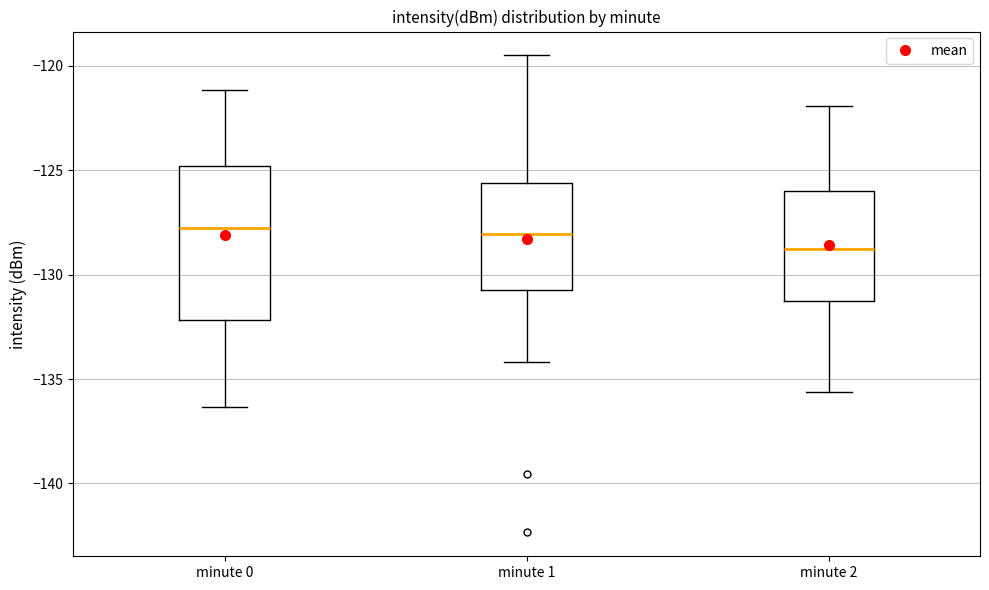

Which box is the tallest, from its lower edge to its upper edge?

minute 0